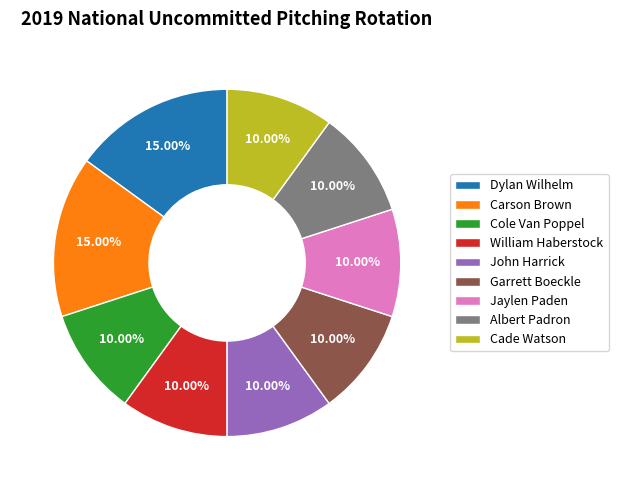

To the nearest percent, what is the combined percentage of Cade Watson and Carson Brown?

25%